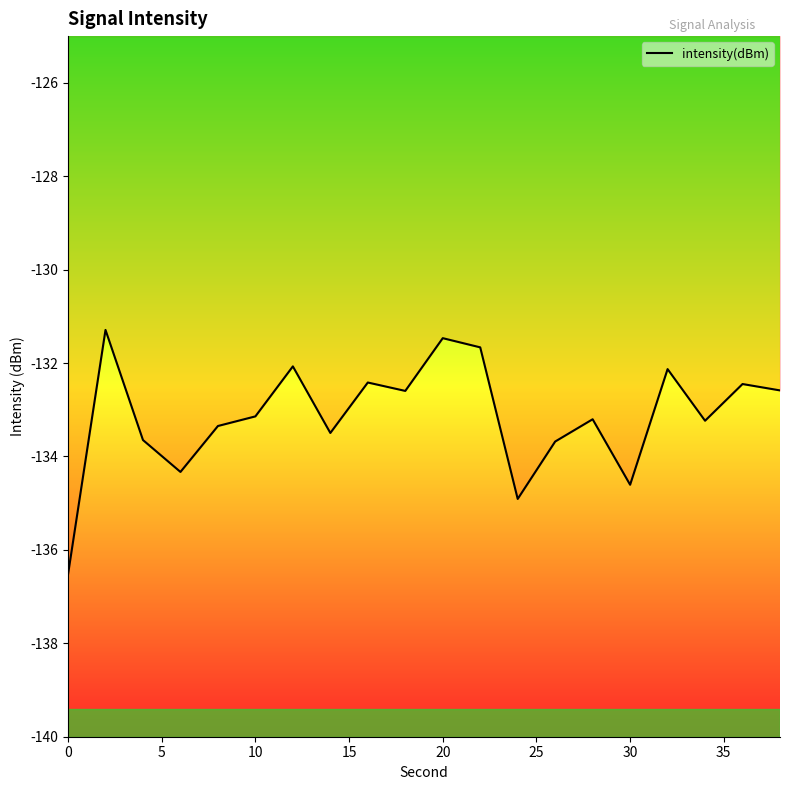

True or false: there are more than 0 points higher than both neighbors.

True